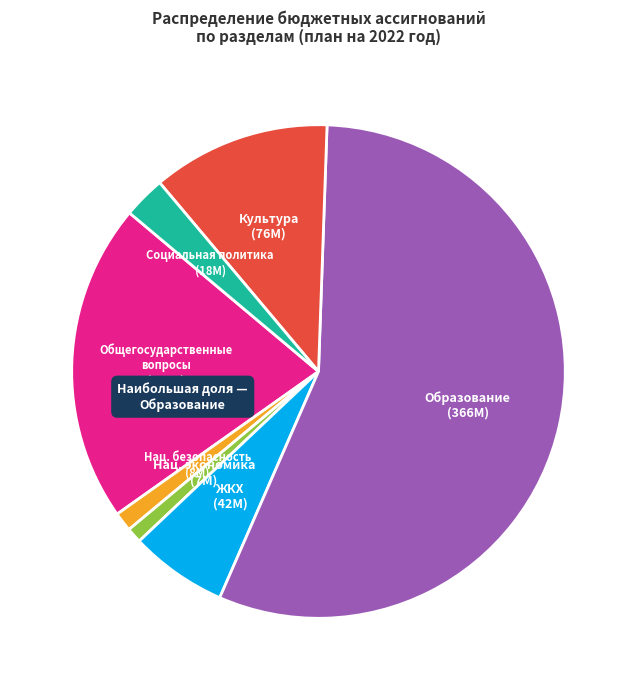

Does any single category account for the majority?

Yes